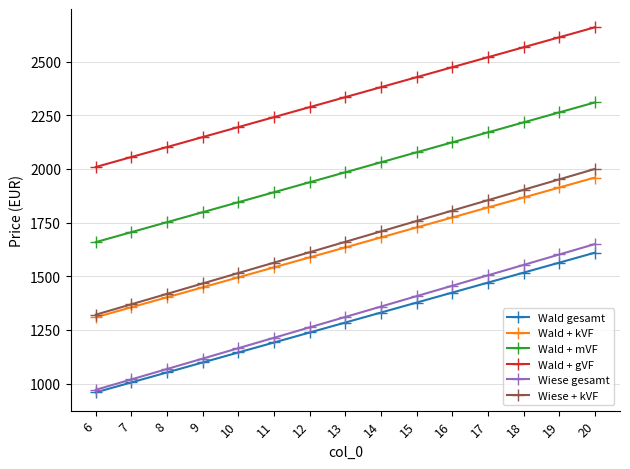

Rank the categories by Wald + kVF value from lowest to highest.

6, 7, 8, 9, 10, 11, 12, 13, 14, 15, 16, 17, 18, 19, 20